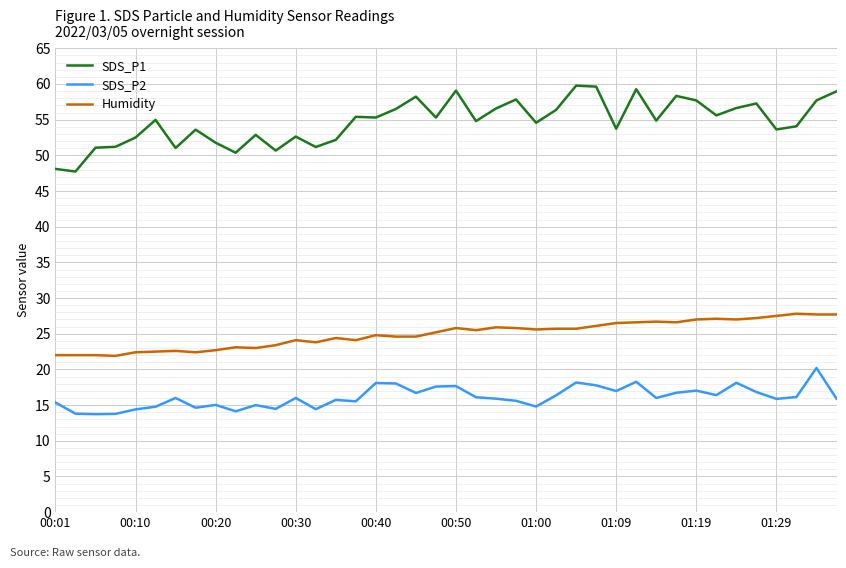

What is the average value of the SDS_P1 series?

54.7